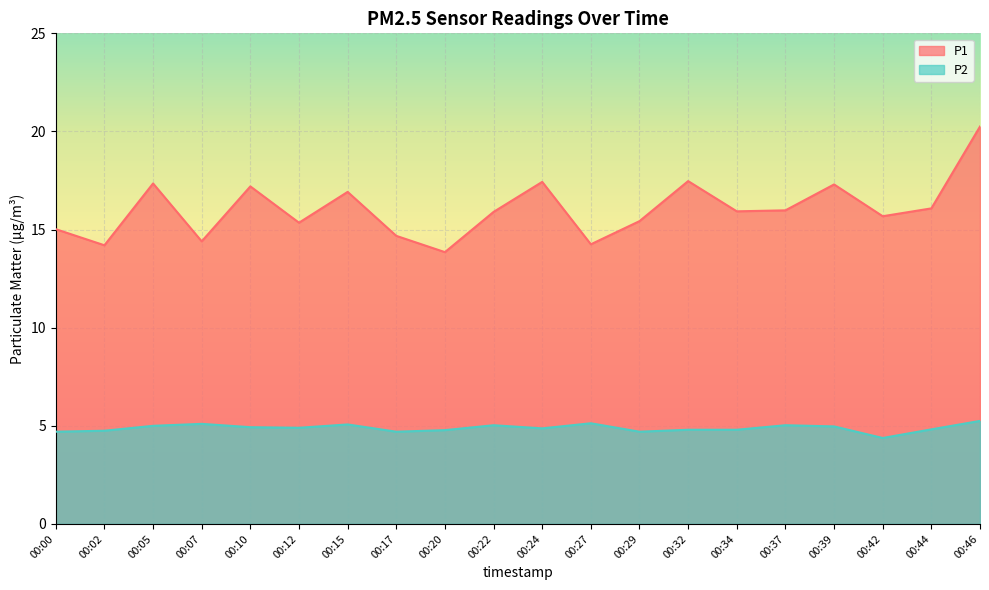

True or false: P1 has a value of 14.2 at 00:02.

True